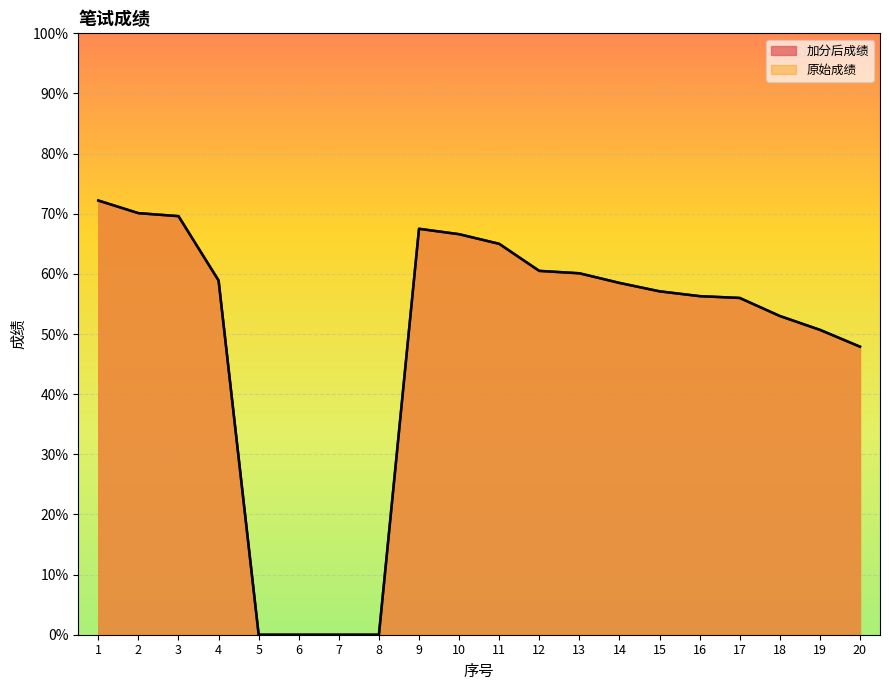

Between 10 and 11, which is larger?

10